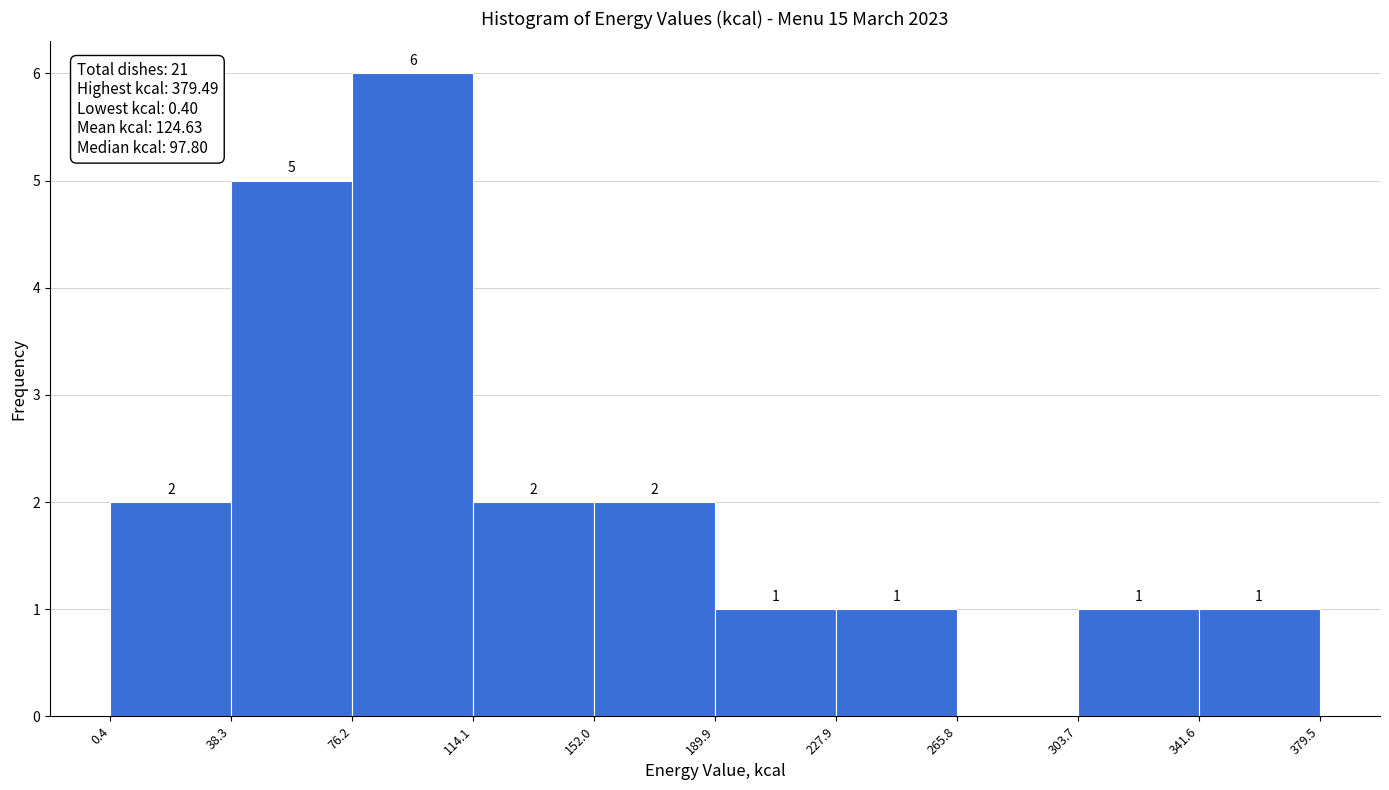

Which range on the x-axis has the tallest bar?

76.2 to 114.1